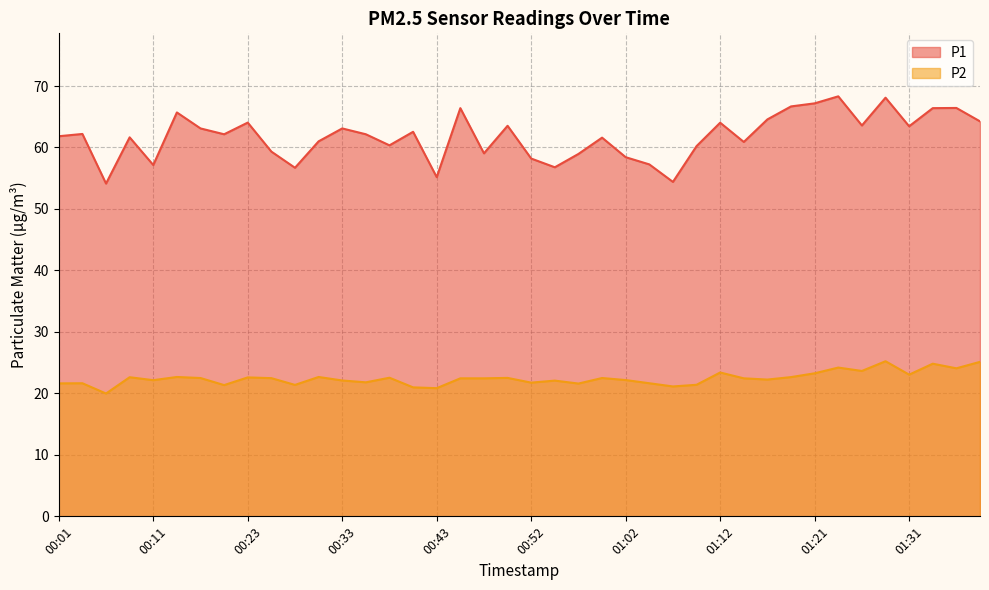

How many lines are shown in the chart?

2